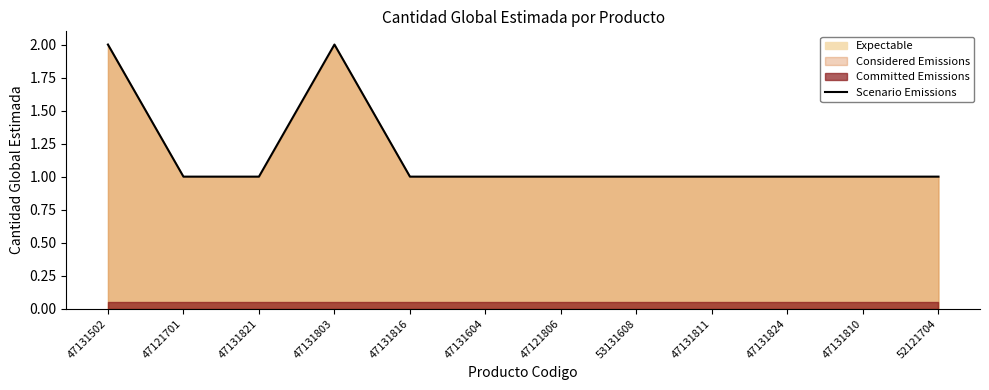

Reading right to left, what are all the values shown in this chart?

52121704=1	47131810=1	47131824=1	47131811=1	53131608=1	47121806=1	47131604=1	47131816=1	47131803=2	47131821=1	47121701=1	47131502=2